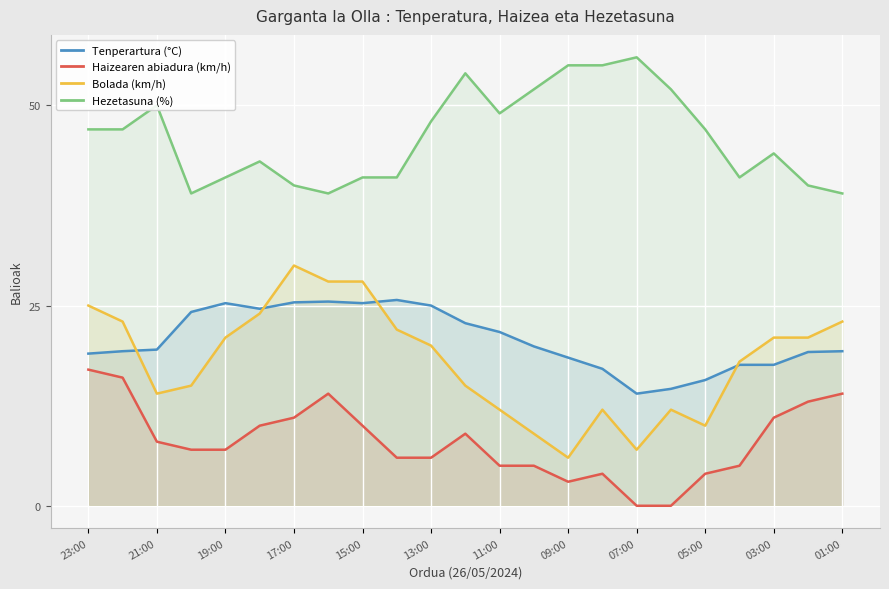

What is the spread (max minus min) of values at 19:00?

34.0